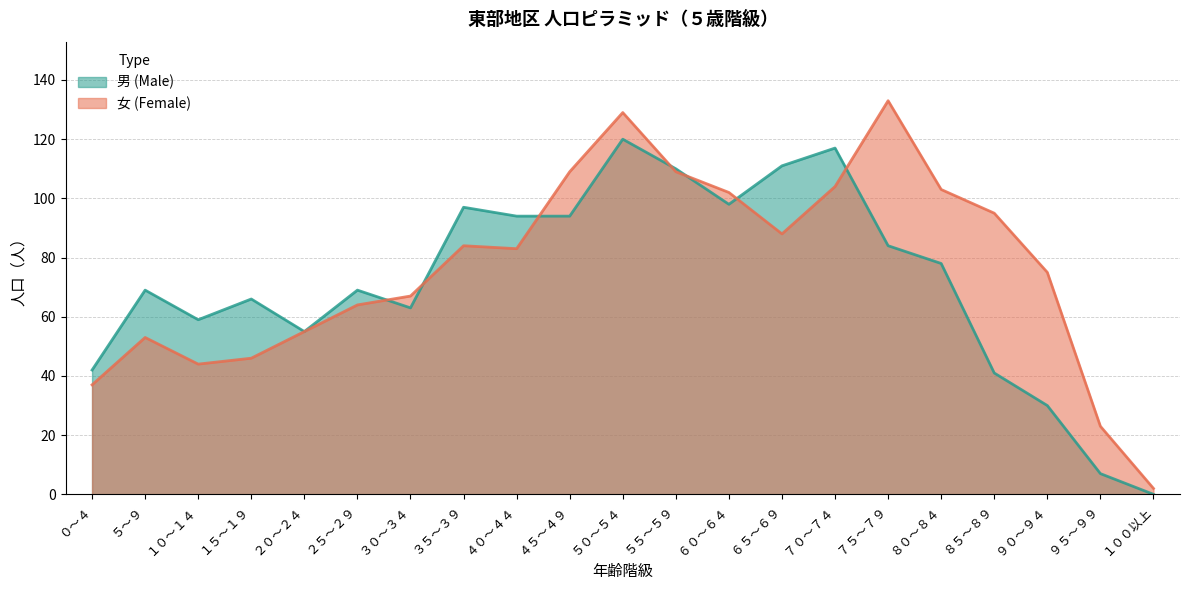

True or false: 男 (Male) has a value of 98 at ３０～３４.

False